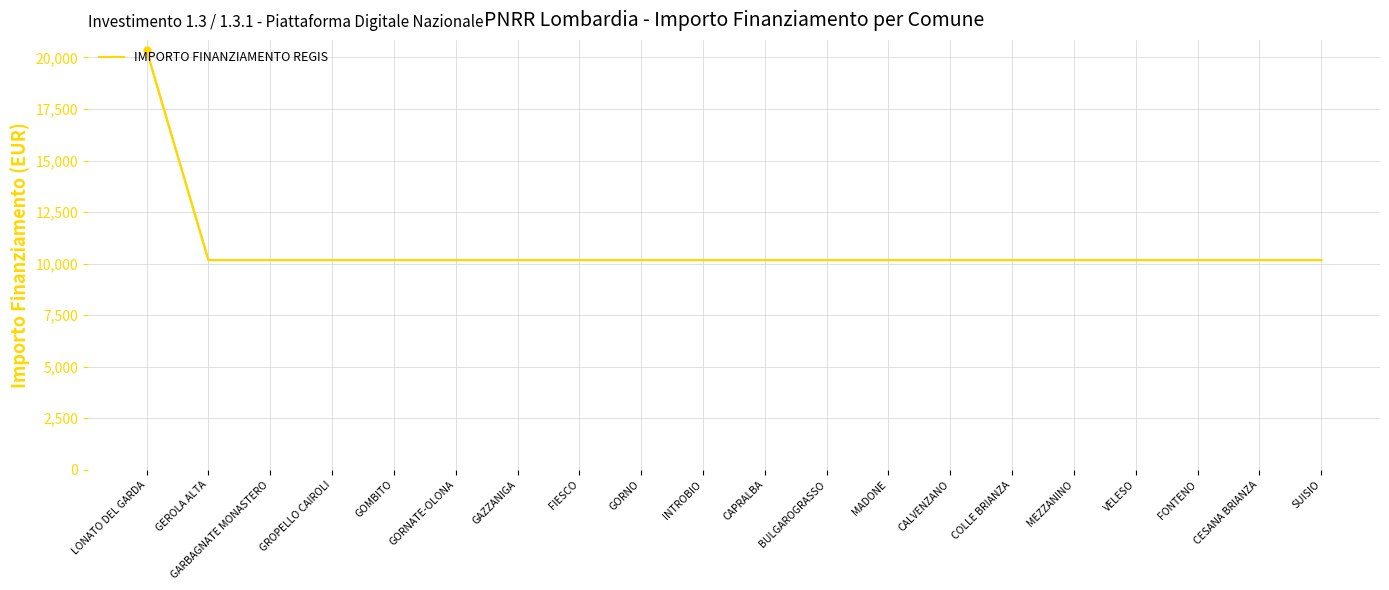

How many lines are shown in the chart?

1